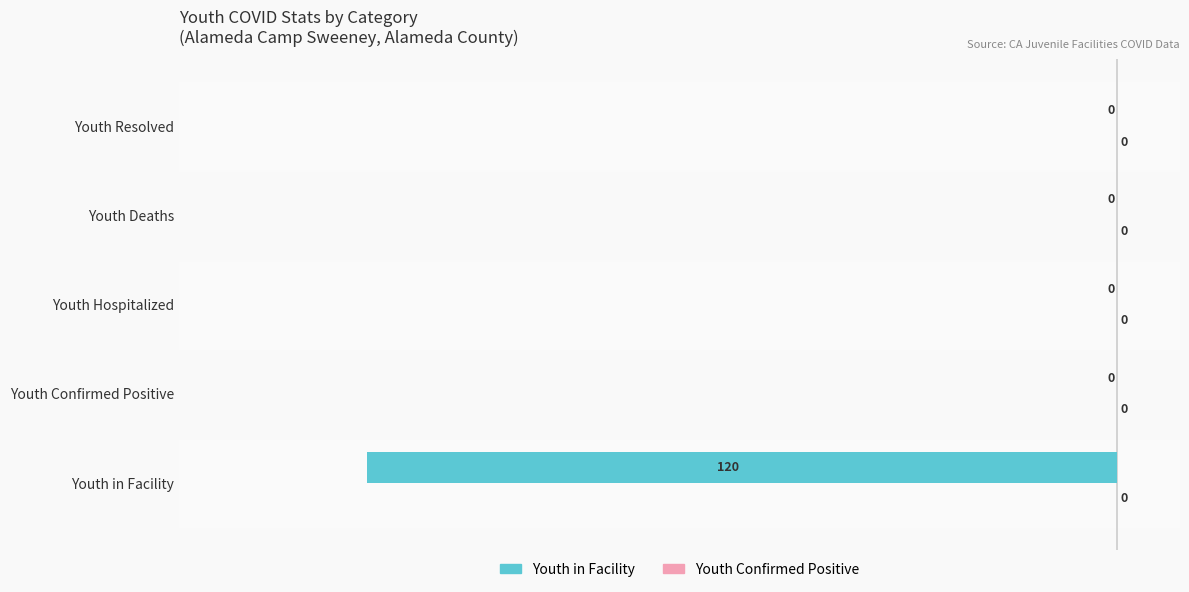

What is the sum of all values?

-120